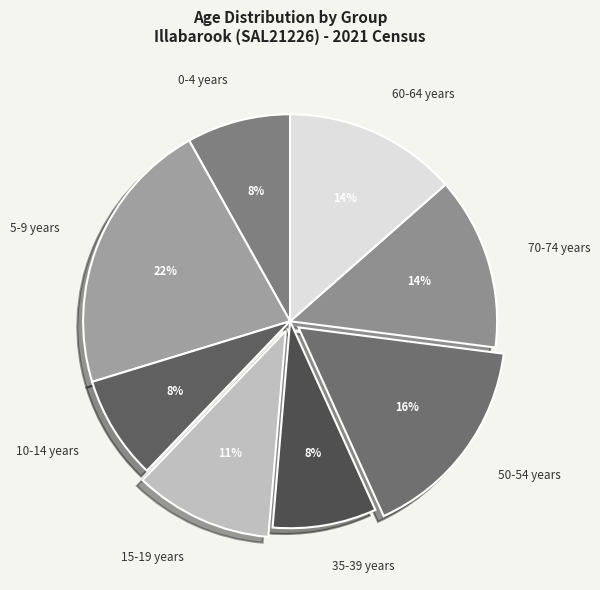

True or false: 0-4 years accounts for 1% of the total.

False